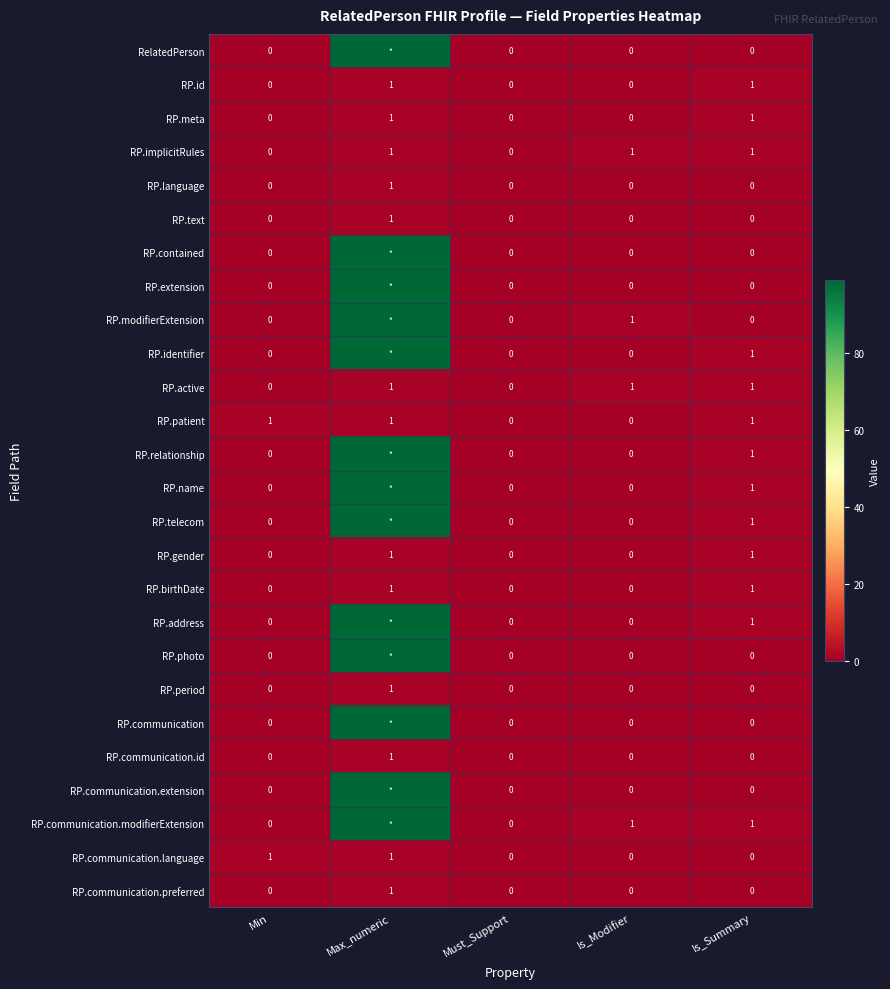

The value of RP.active at Is_Summary is 1. True or false?

True